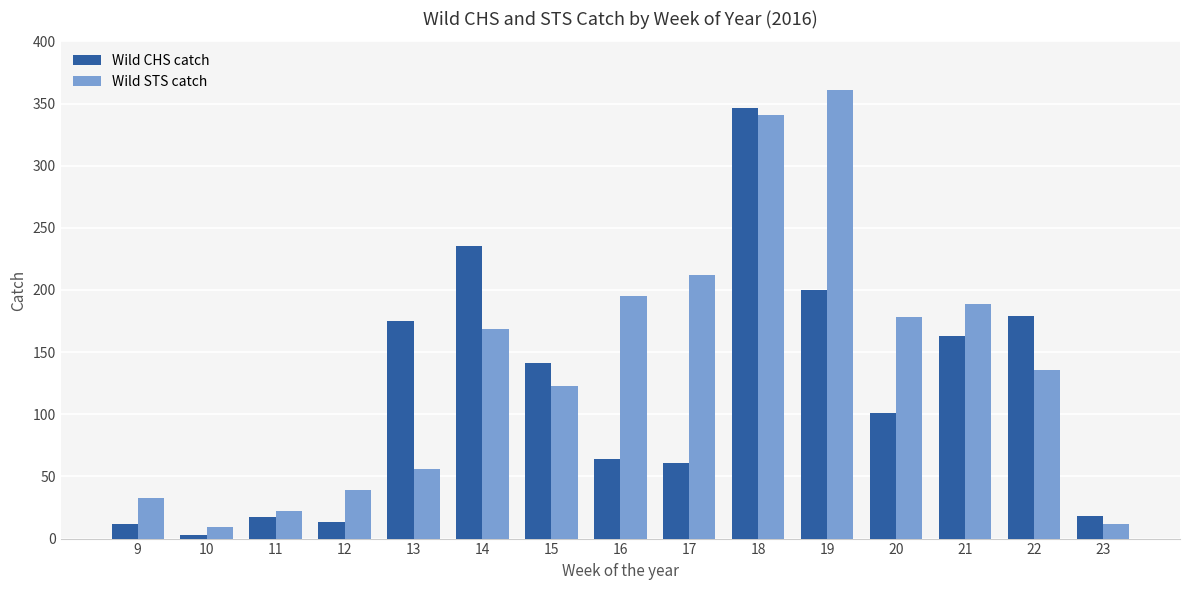

What is the value of the Wild CHS catch bar at the 8th from the left?

64